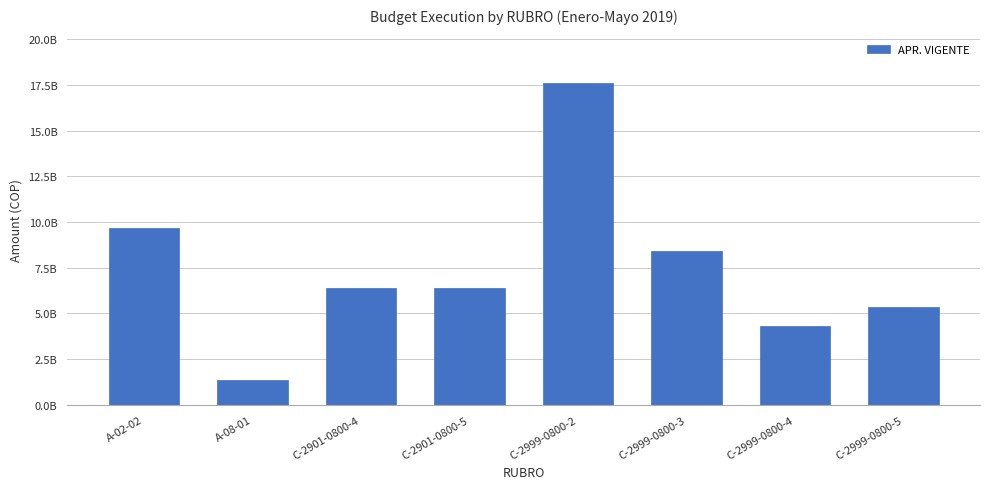

Are the bars horizontal?

No